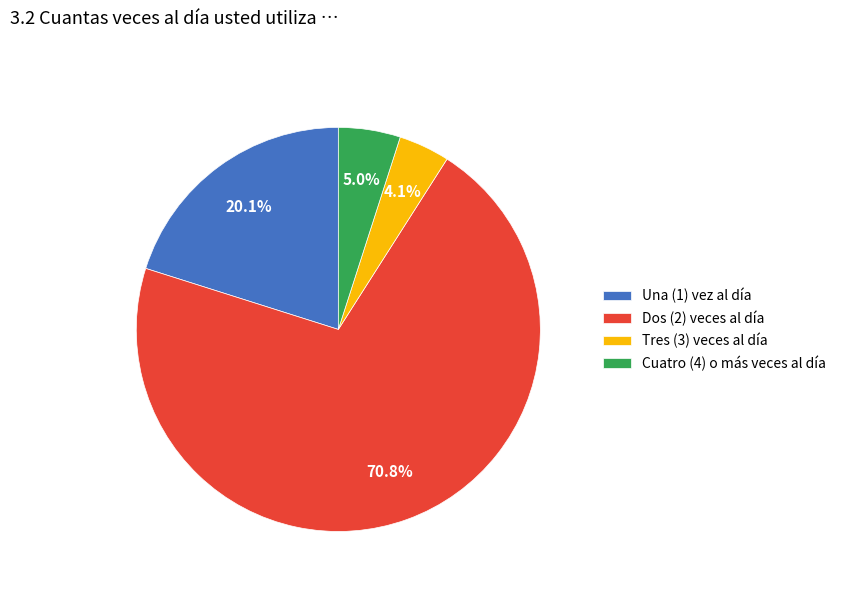

To the nearest percent, what is the difference between the largest and smallest slice percentages?

67%